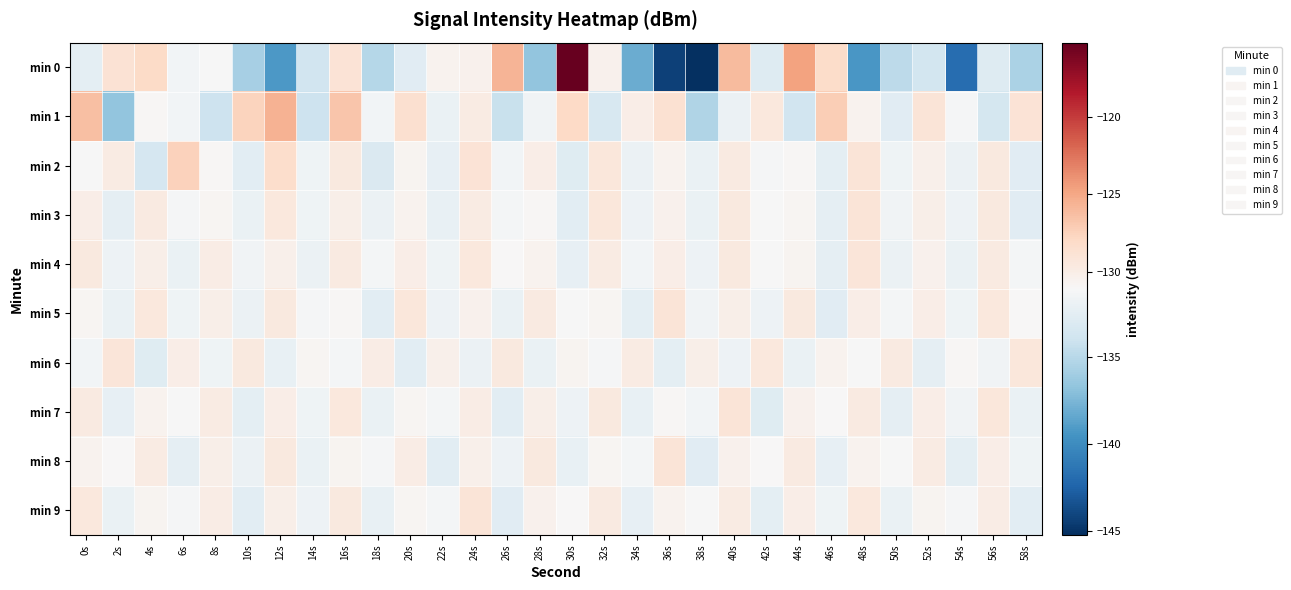

What is the maximum value shown in the chart?

-115.2